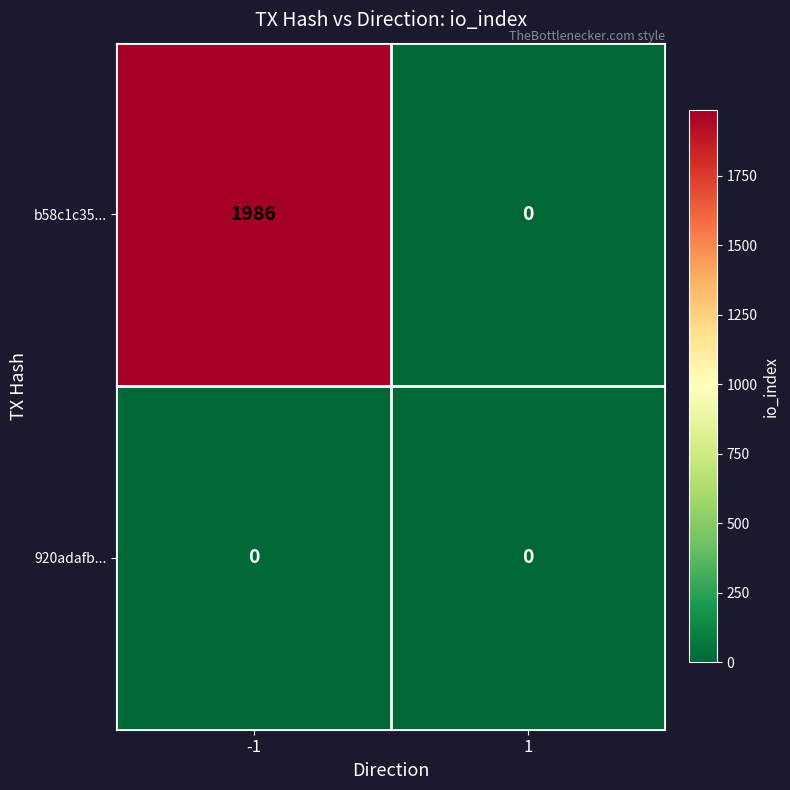

How many distinct data groups are displayed?

2